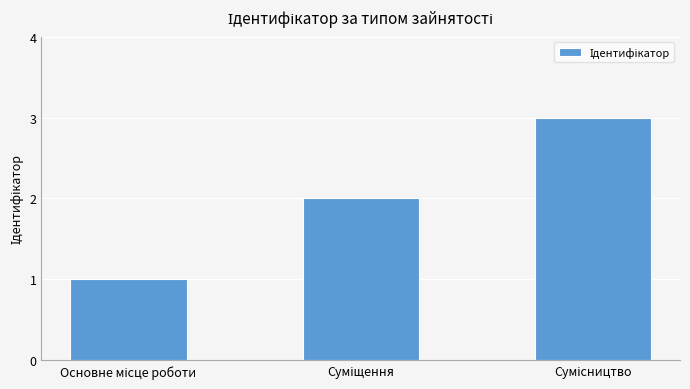

Are the bars horizontal?

No